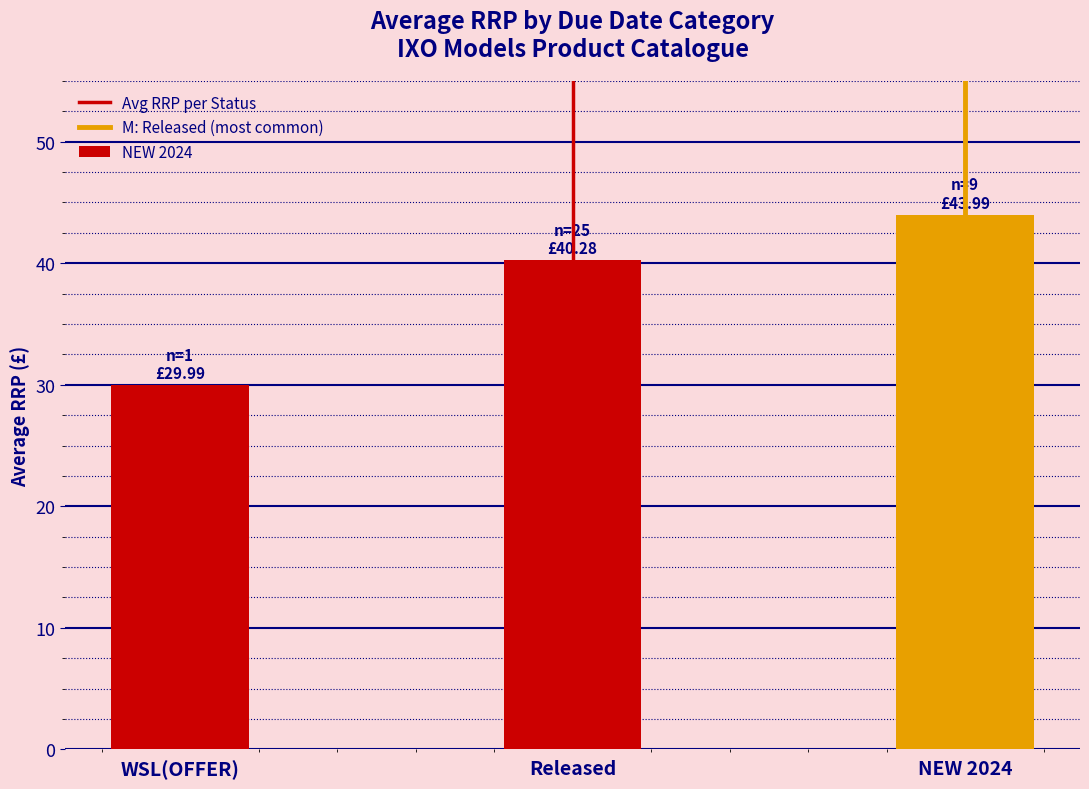

What position from the right is Released?

2